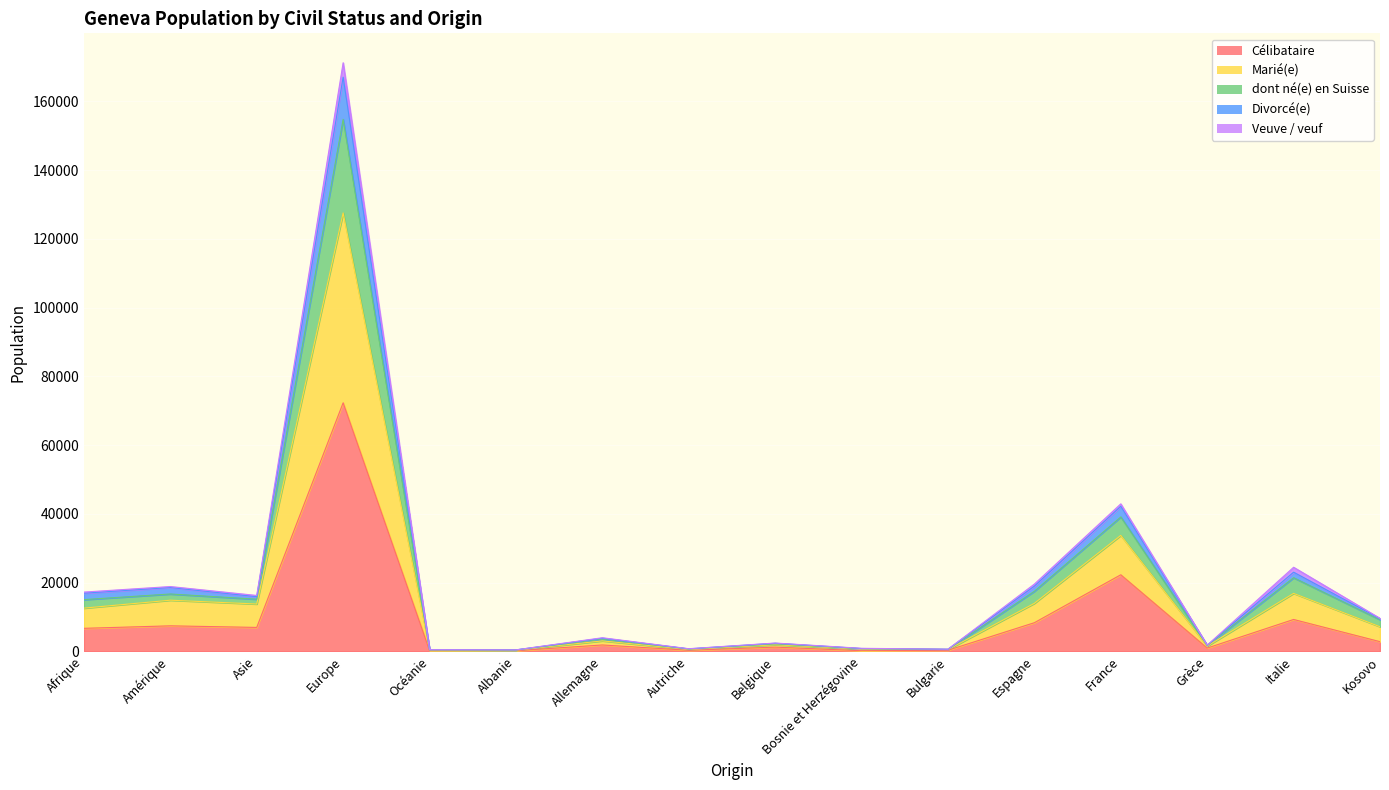

What position from the right is Amérique?

15